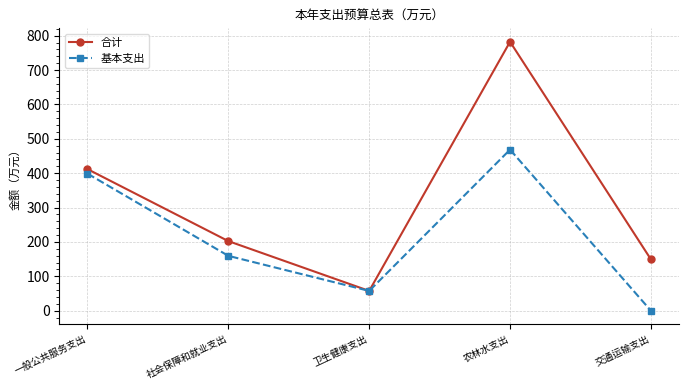

Is this an area chart (filled region under the line)?

No